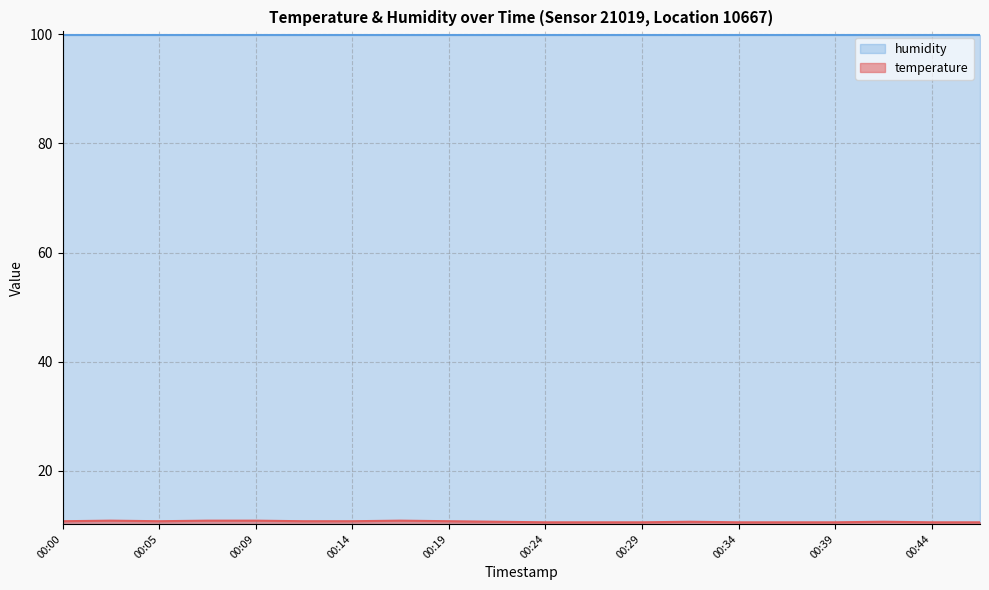

Reading left to right, what are all the values shown in this chart?

10.8	10.9	10.8	10.9	10.9	10.8	10.8	10.9	10.8	10.7	10.6	10.6	10.6	10.7	10.6	10.6	10.6	10.7	10.6	10.6